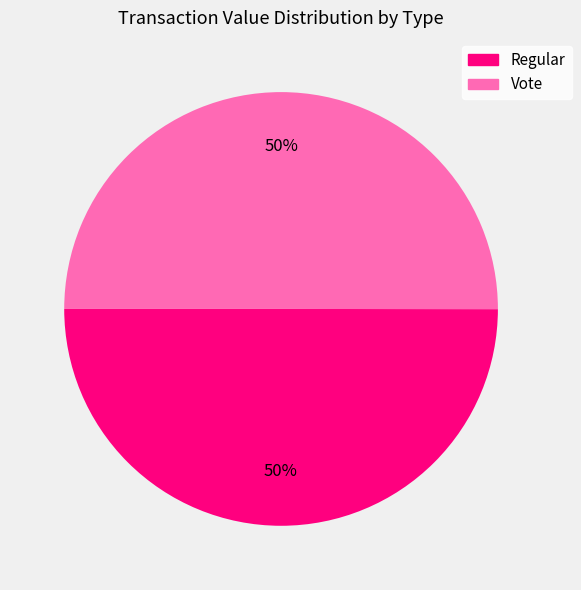

Count the number of slices in the pie.

2